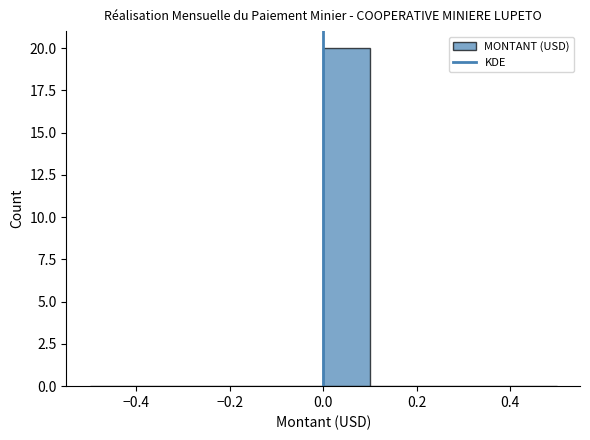

Reading left to right, transcribe this chart: for each bar, give the range it covers on the x-axis and its height. The values are not printed on the chart, so give them approximately, as read against the axis.

-0.5 to -0.4: 0
-0.4 to -0.3: 0
-0.3 to -0.2: 0
-0.2 to -0.1: 0
-0.1 to 0.0: 0
0.0 to 0.1: 20
0.1 to 0.2: 0
0.2 to 0.3: 0
0.3 to 0.4: 0
0.4 to 0.5: 0